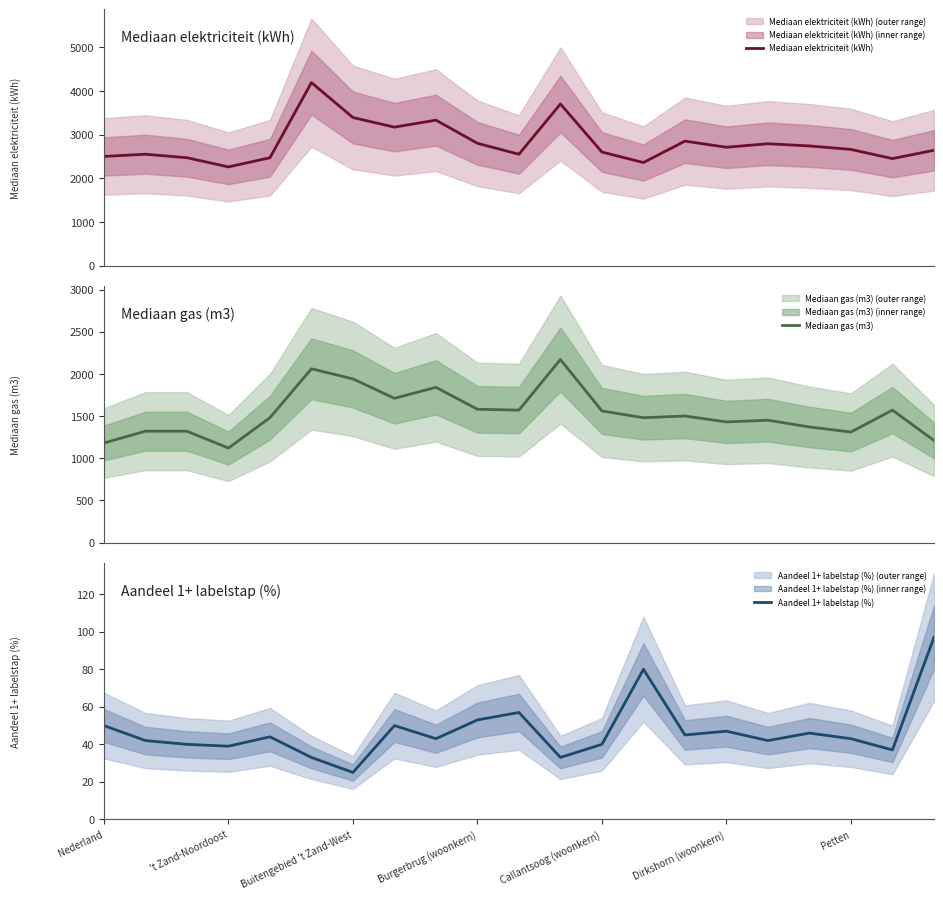

List the series in order of their peak value, lowest first.

Aandeel 1+ labelstap (%), Mediaan gas (m3), Mediaan elektriciteit (kWh)